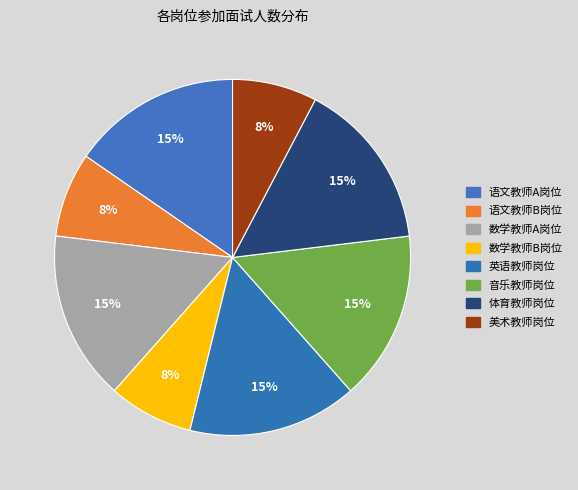

How many slices are in this pie chart?

8